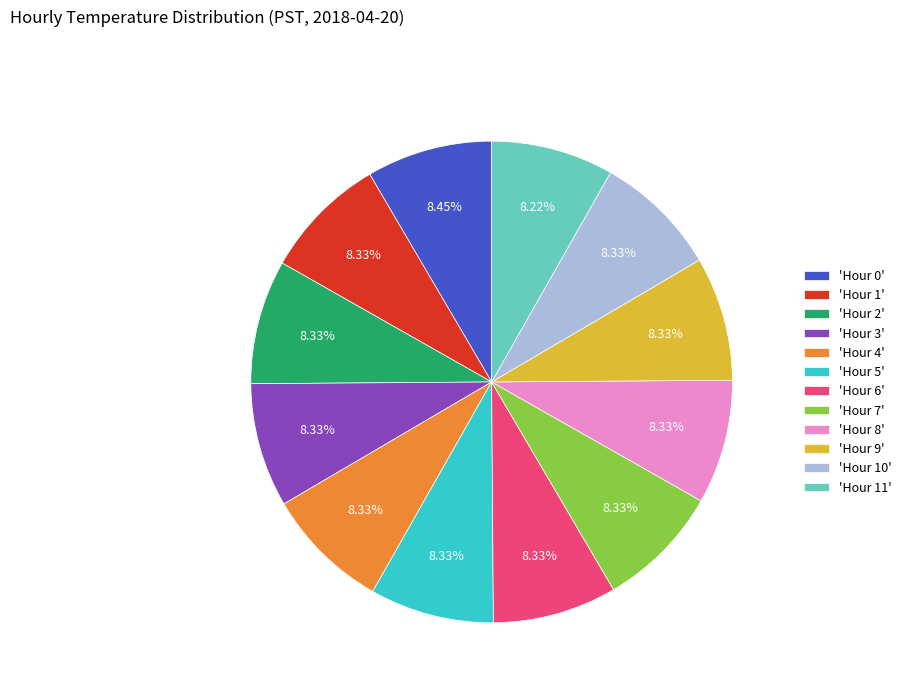

Does 'Hour 5' account for over 50% of the chart?

No